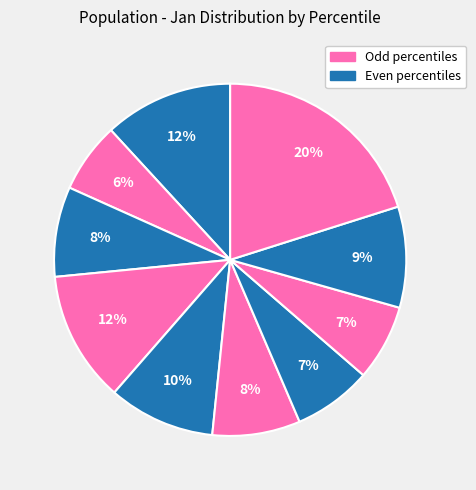

How many slices are in this pie chart?

10